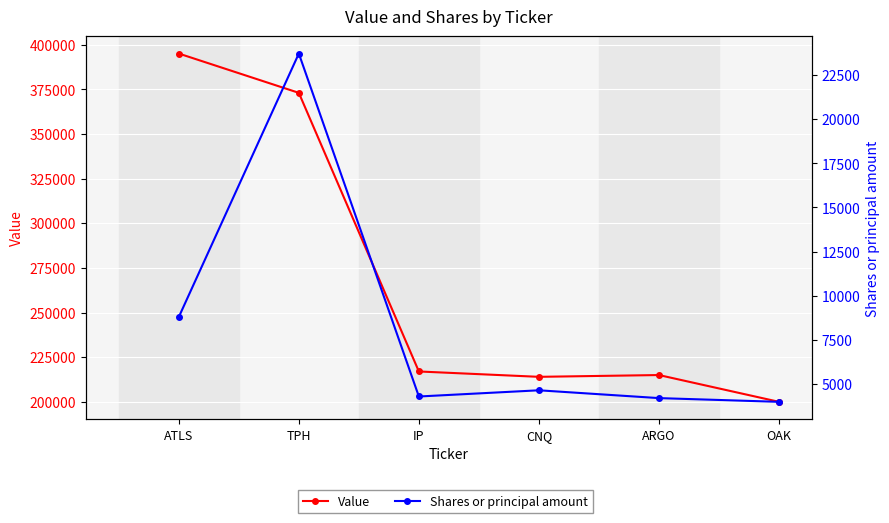

Does the chart display data point markers on the line(s)?

Yes